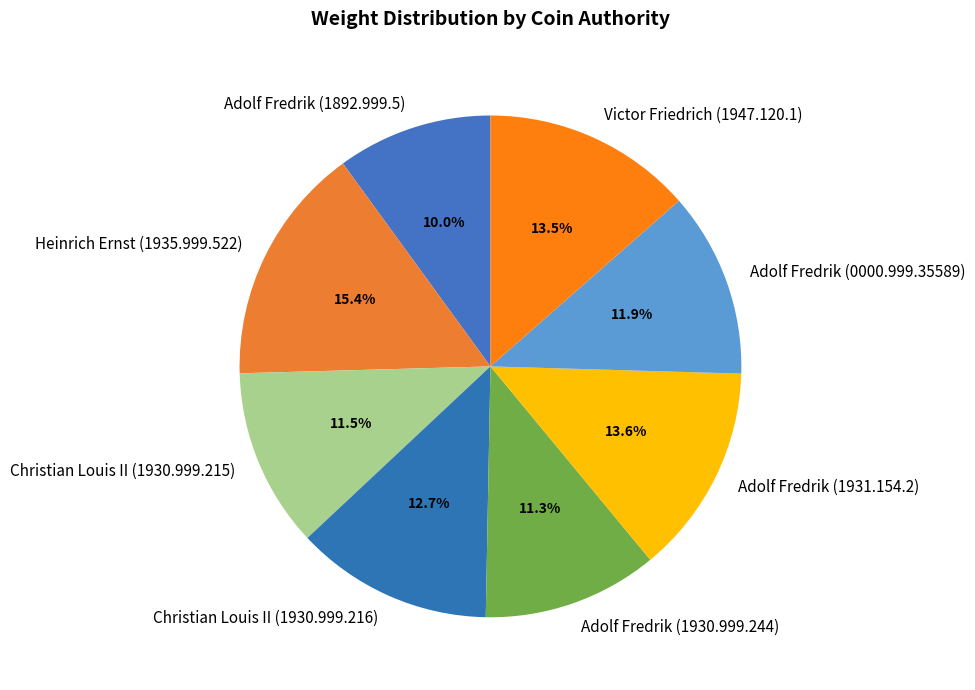

What is the smallest slice in the pie chart?

Adolf Fredrik (1892.999.5)